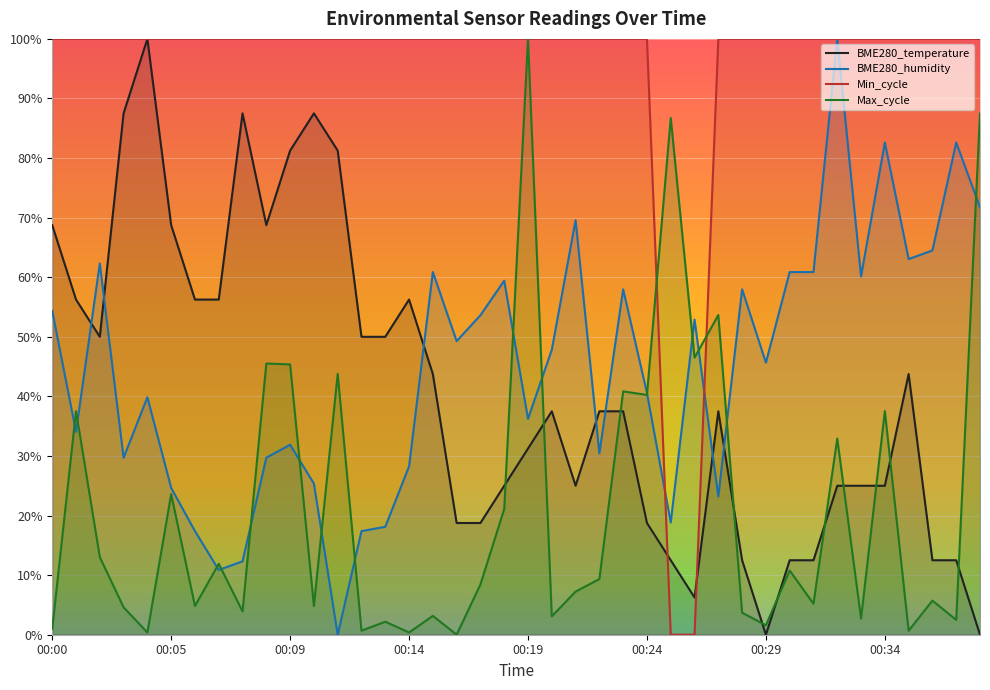

What is the sum of the BME280_humidity values at 00:35 and 00:06?

80.4